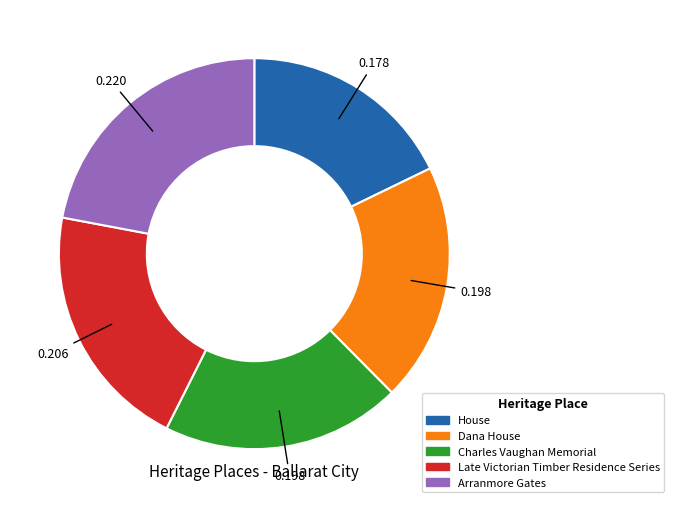

Count the number of slices in the pie.

5